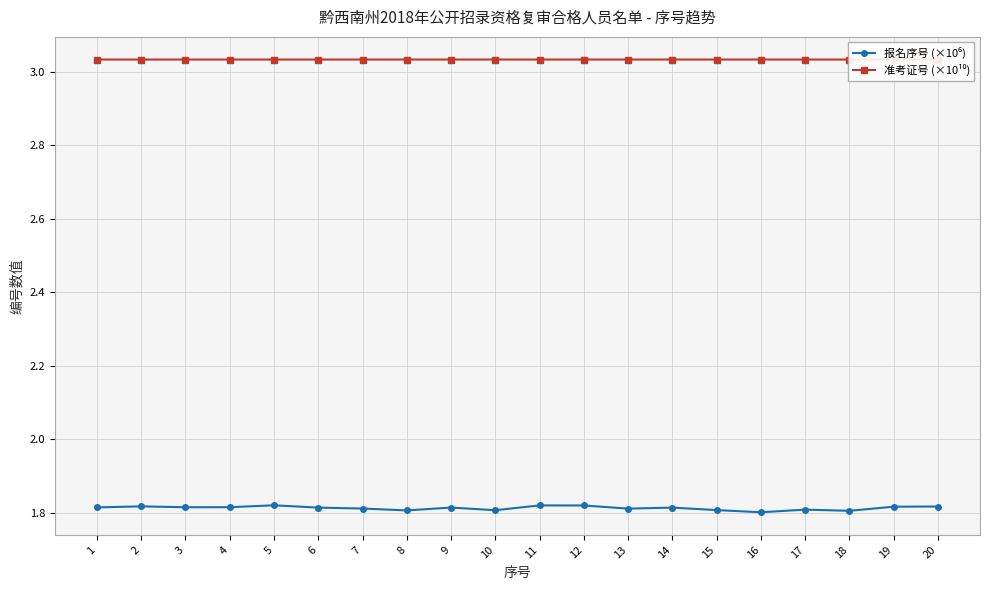

At how many categories does at least one series exceed 2?

20